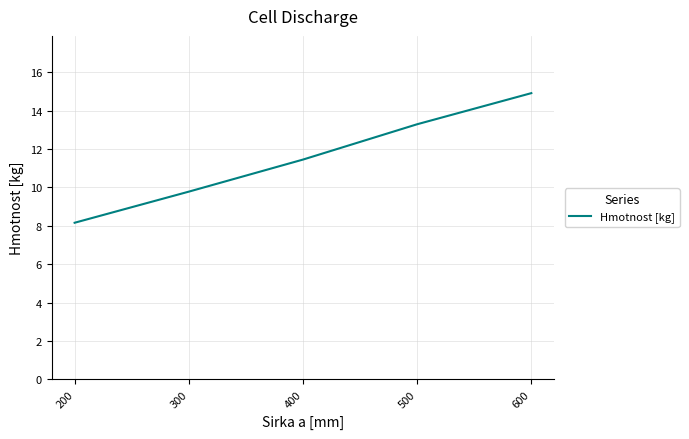

List the labels in order of value, smallest first.

200, 300, 400, 500, 600